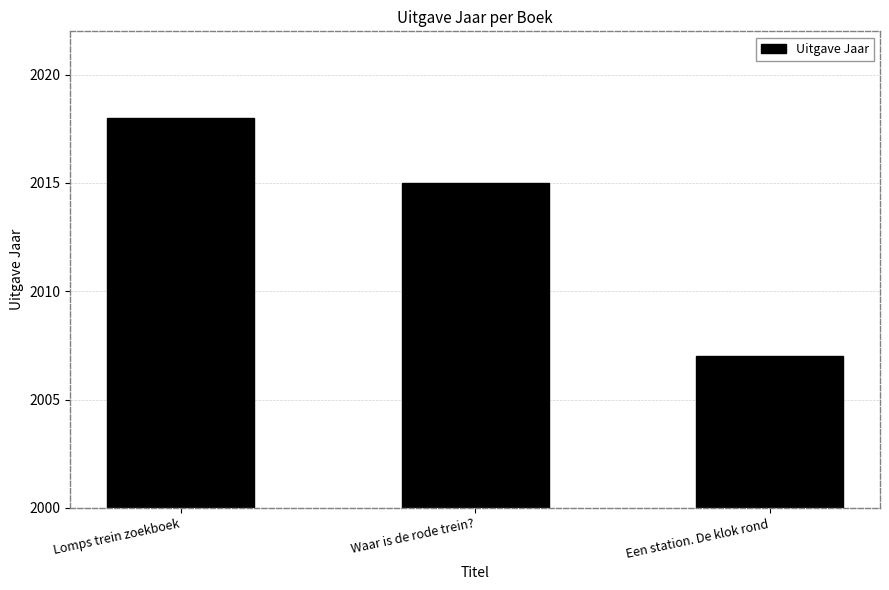

What is the average value?

2013